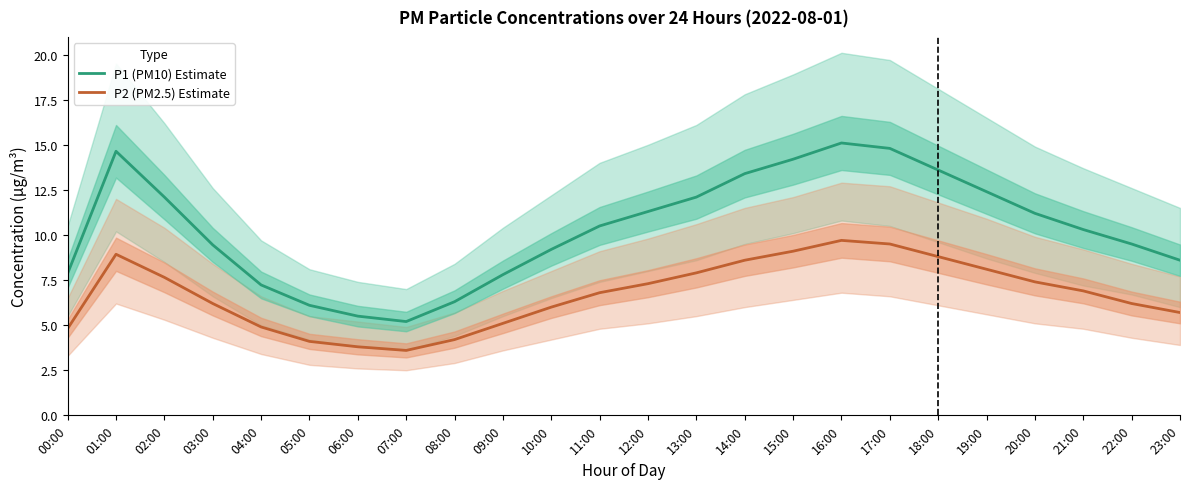

True or false: P2 (PM2.5) Estimate and P1 (PM10) Estimate intersect in this chart.

False